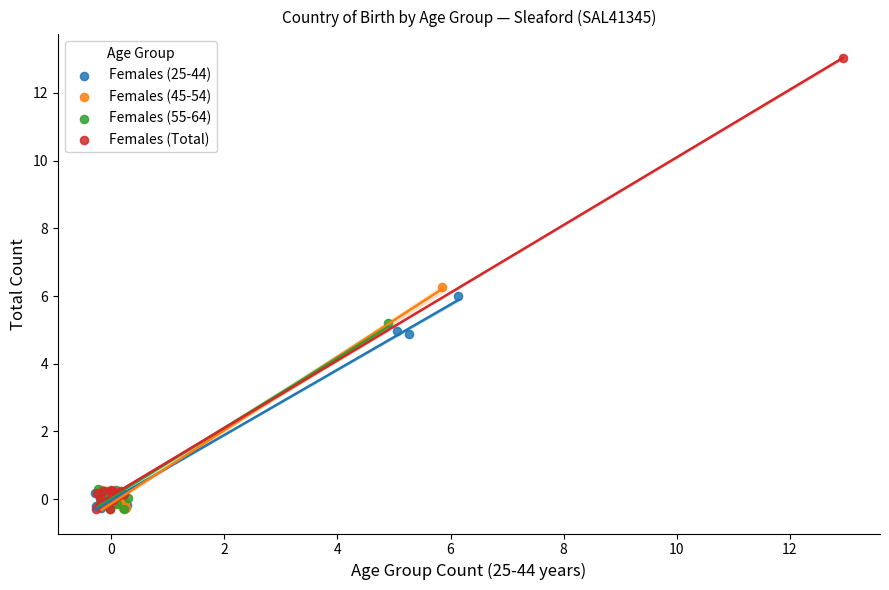

Which series reaches the maximum Y coordinate?

Females (Total)